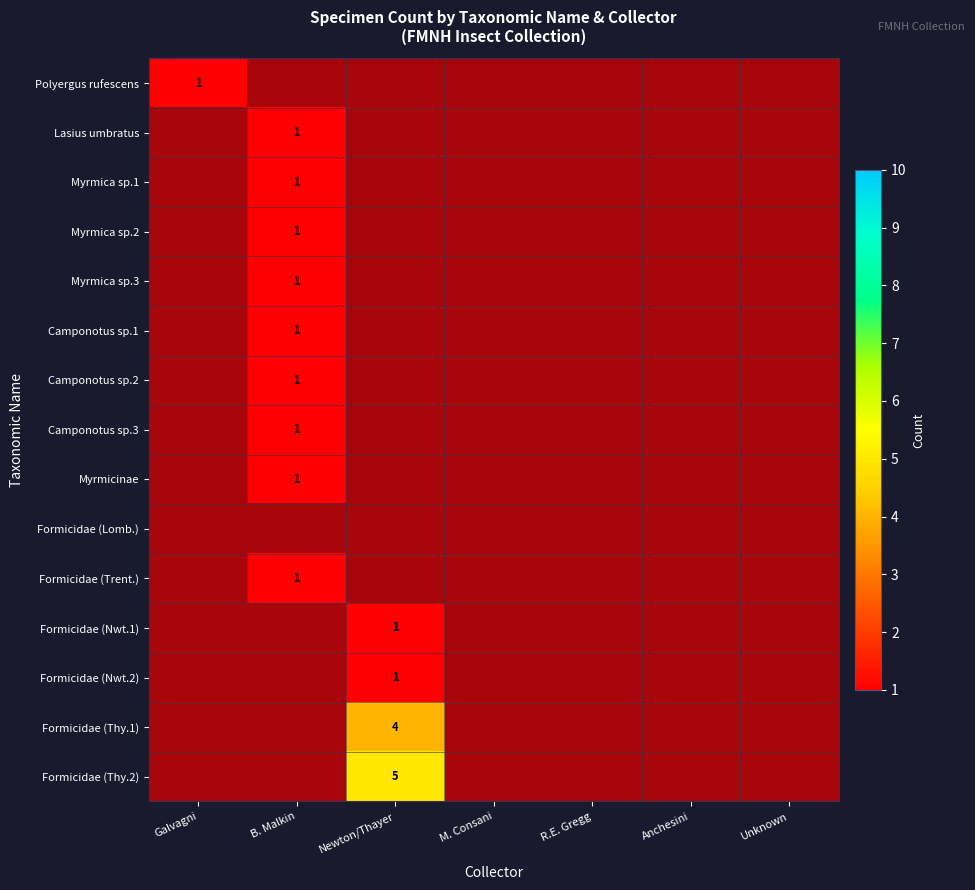

Which category has the highest value across all series?

Newton/Thayer